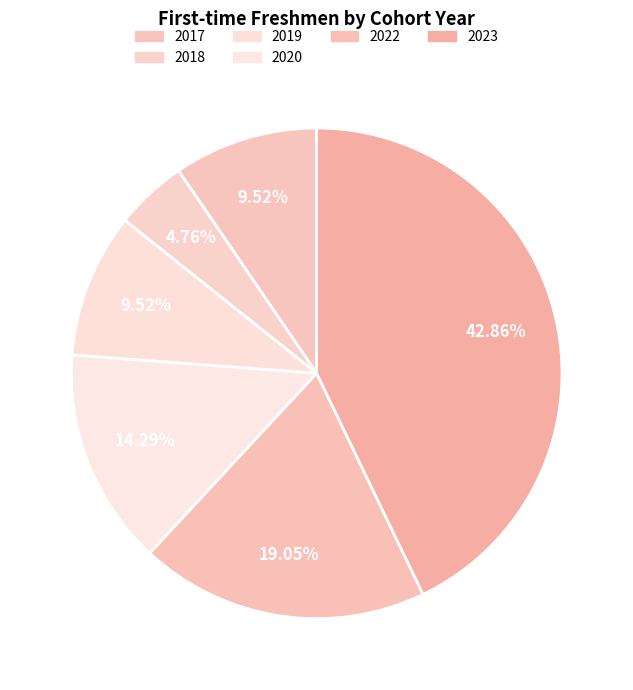

What is the smallest slice in the pie chart?

2018